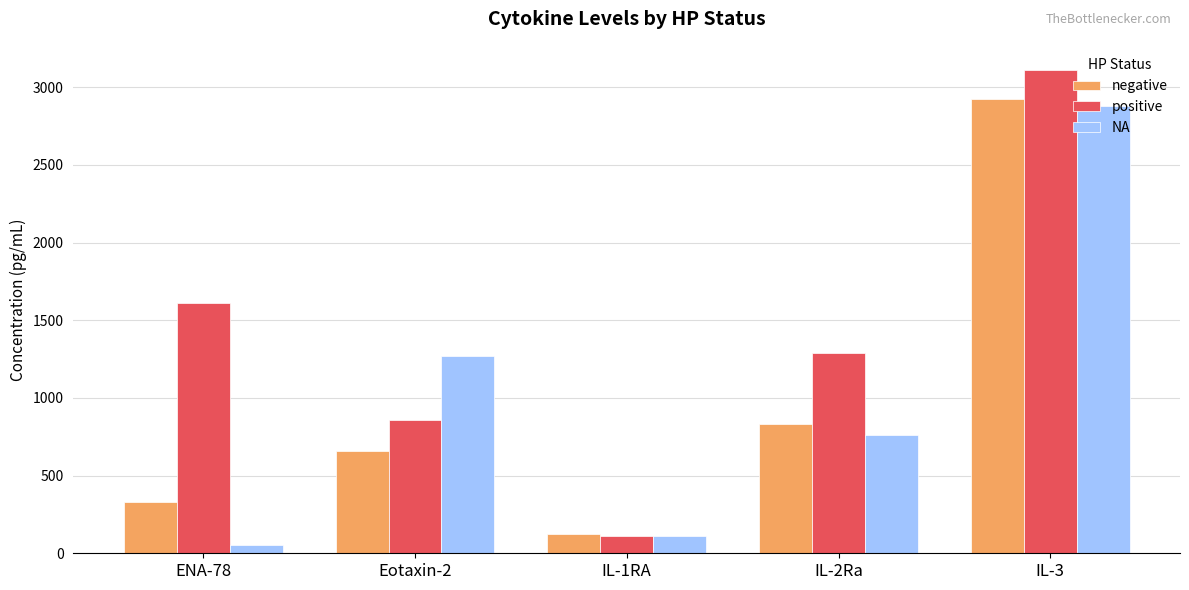

True or false: negative has a value of 657.5 at Eotaxin-2.

True